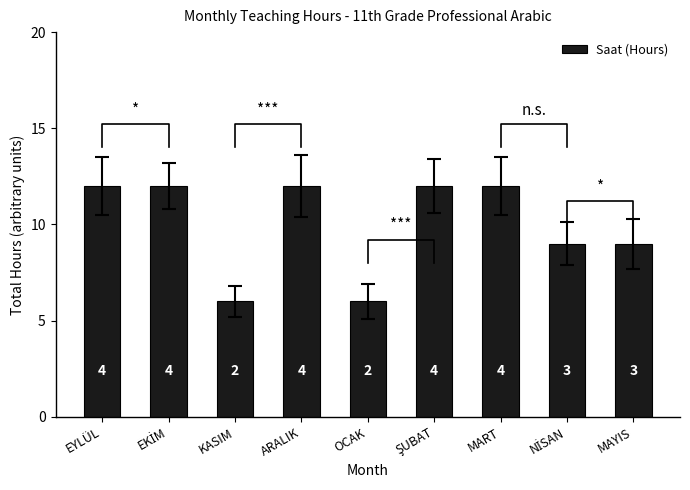

What position from the left is NİSAN?

8